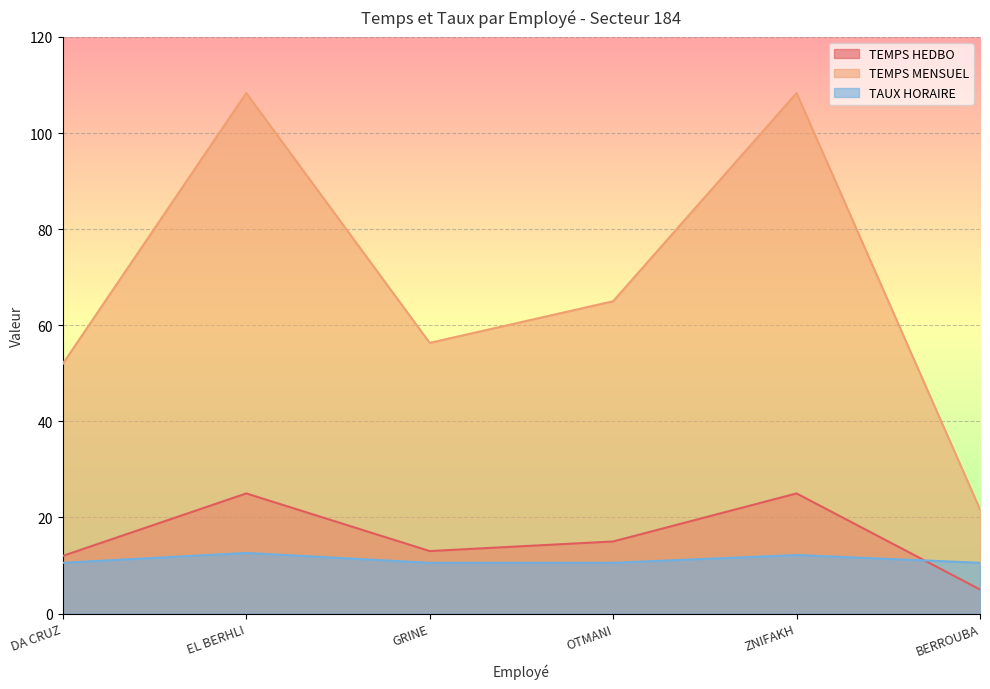

True or false: TEMPS MENSUEL has a value of 56.3 at GRINE.

True